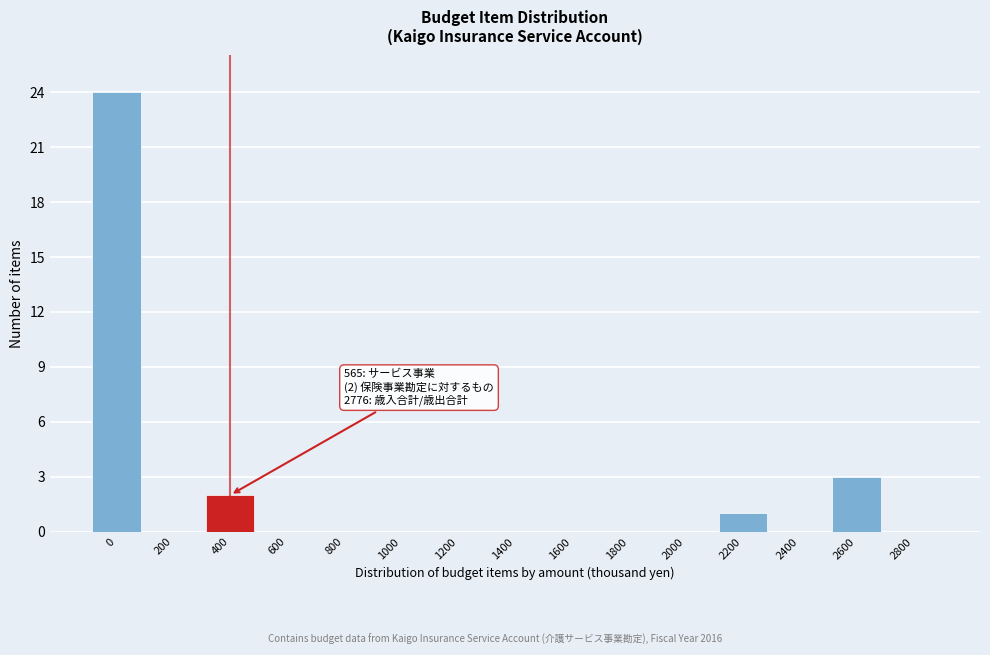

Reading left to right, extract all data points from this chart.

0=24	200=0	400=2	600=0	800=0	1000=0	1200=0	1400=0	1600=0	1800=0	2000=0	2200=1	2400=0	2600=3	2800=0